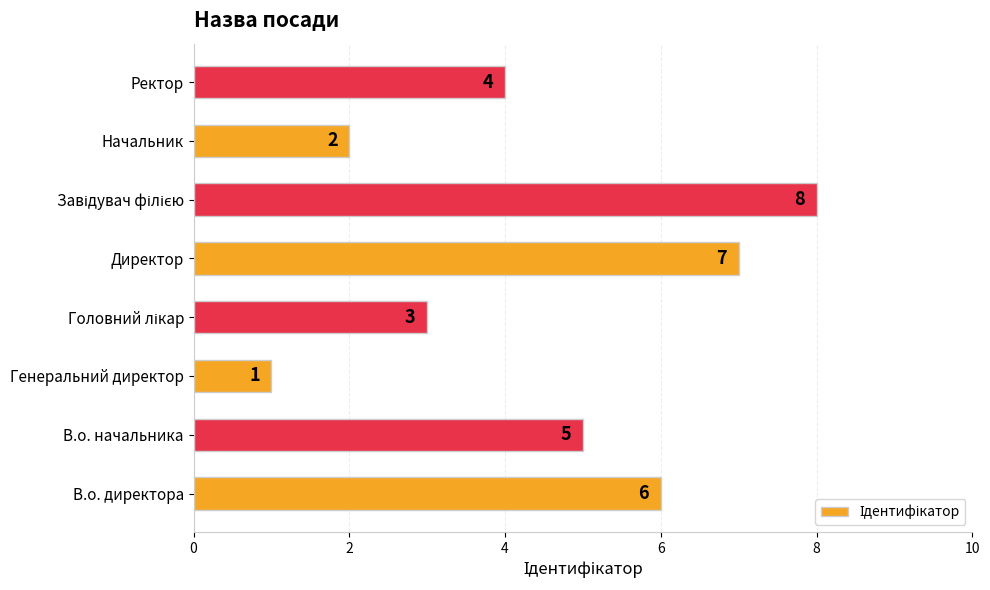

Approximately how many times larger is the value at Начальник compared to Ректор?

0.5